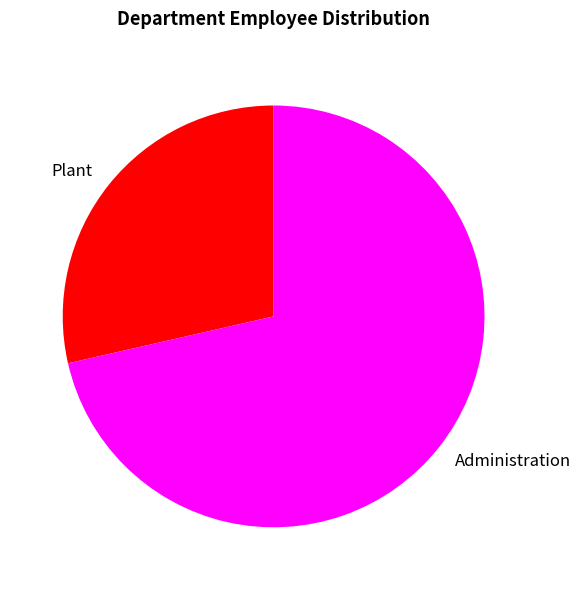

Is it true that Administration is 66% of the pie?

False